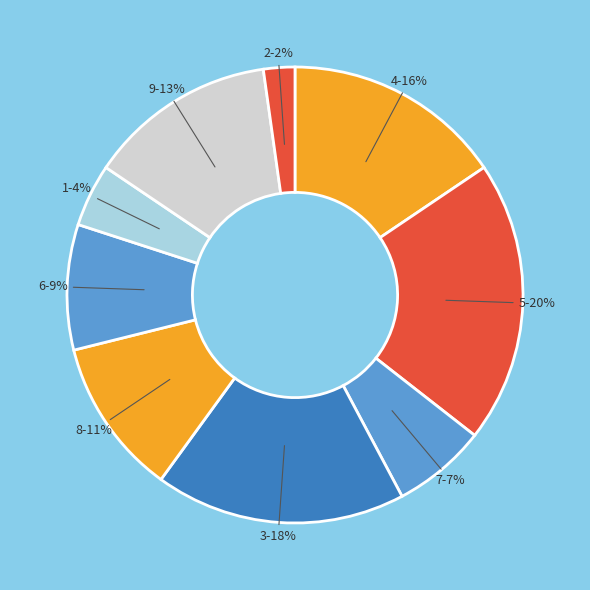

Count the number of slices in the pie.

9